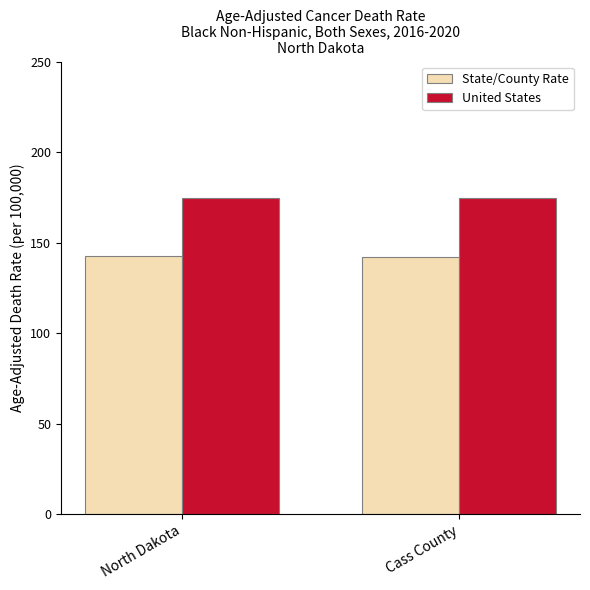

What is the label of the 2nd bar from the left?

Cass County